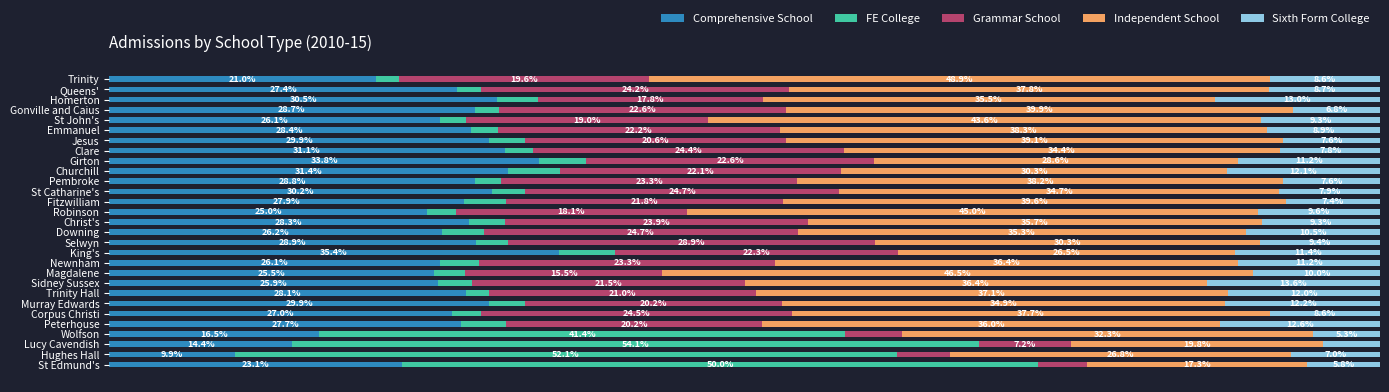

What are all the series names shown in the legend?

Comprehensive School, FE College, Grammar School, Independent School, Sixth Form College